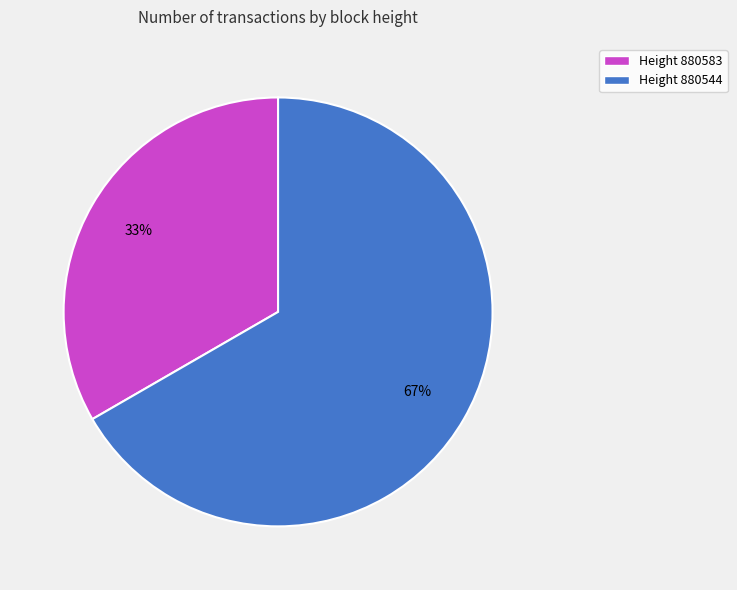

What is the smallest slice in the pie chart?

Height 880583